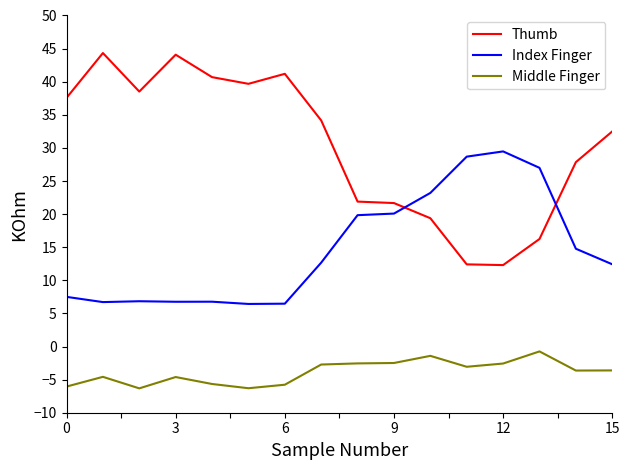

Which series has the largest total across all categories?

Thumb